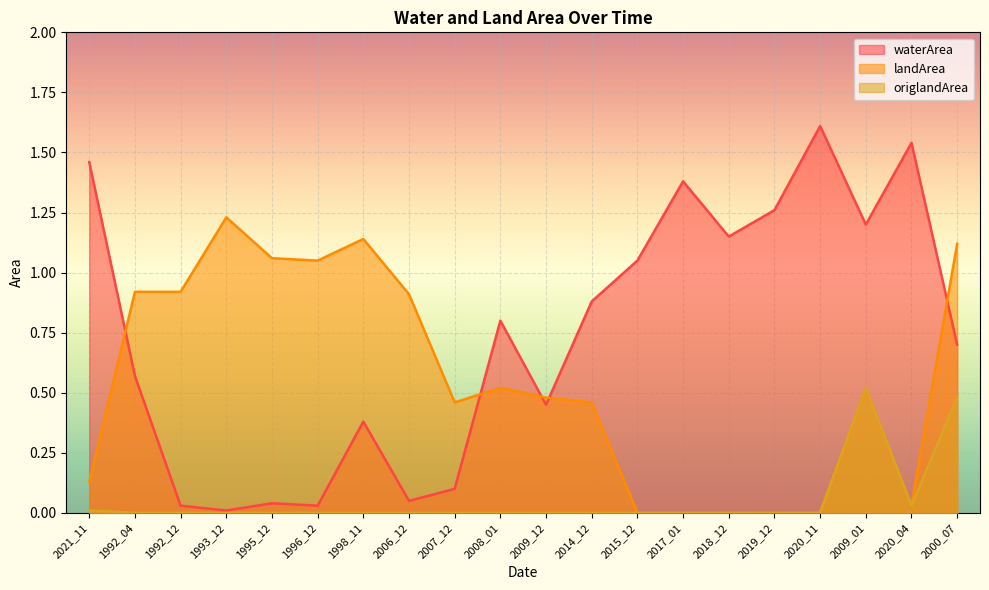

What is the label of the 2nd point from the left?

1992_04